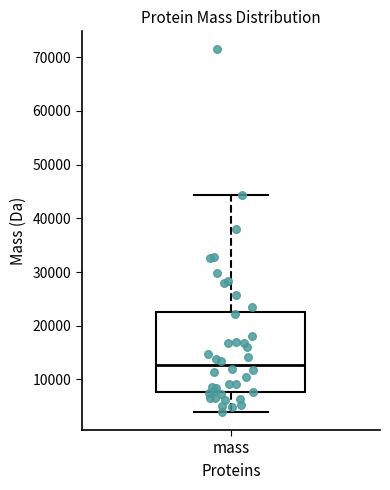

Read this box plot against the y-axis: the position of the median line, the range covered by the box, and the ends of both whiskers. The values are not printed on the chart, so give them approximately, as read against the axis.

median 13000, box 8000 to 22000, whiskers 4000 to 44000